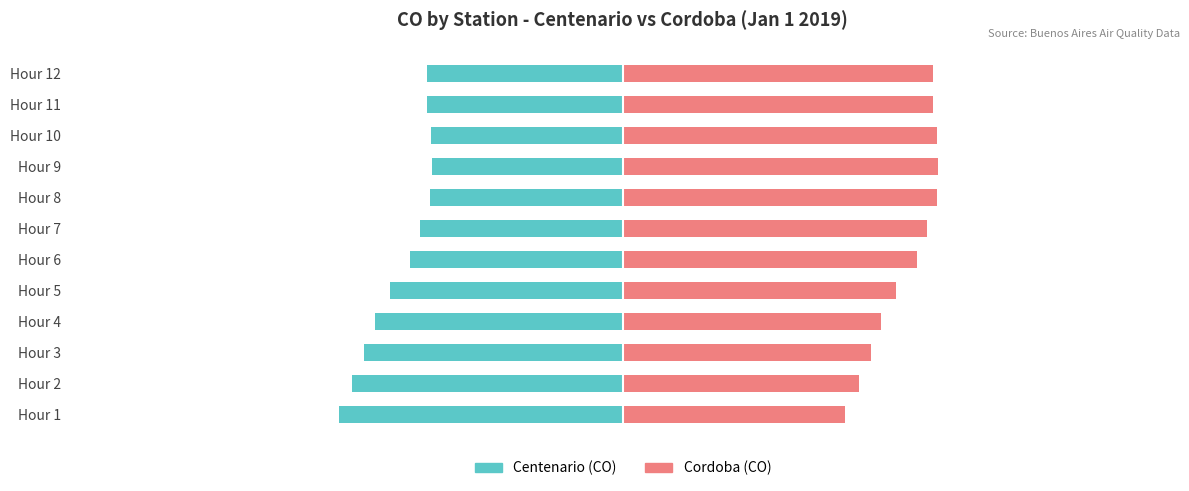

Which series has the largest range (max minus min)?

Cordoba (CO)